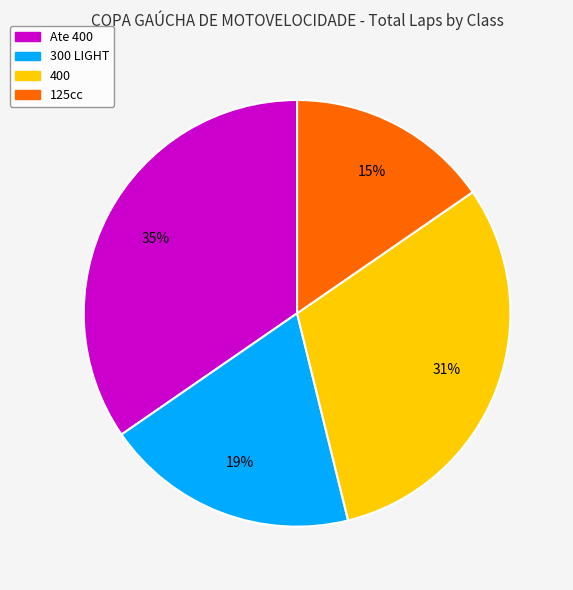

To the nearest percent, what portion does 125cc represent?

15%